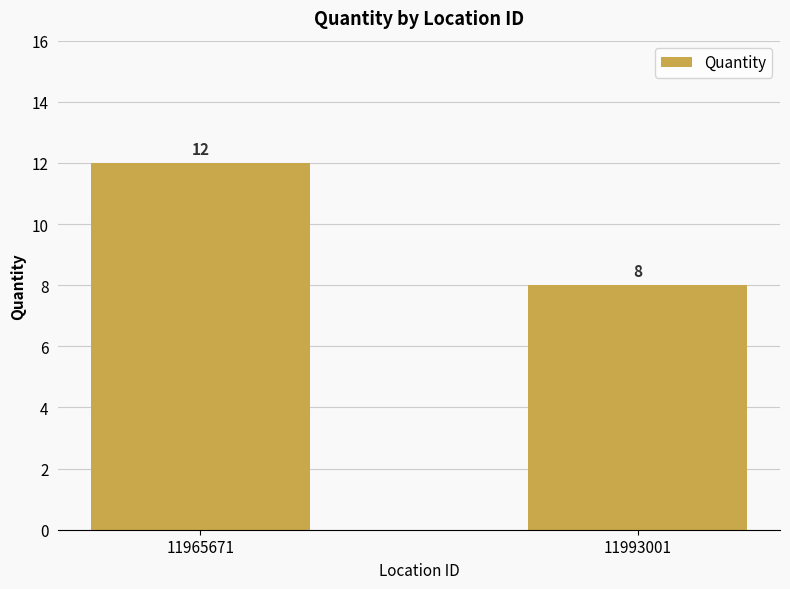

Read the value at 11993001.

8